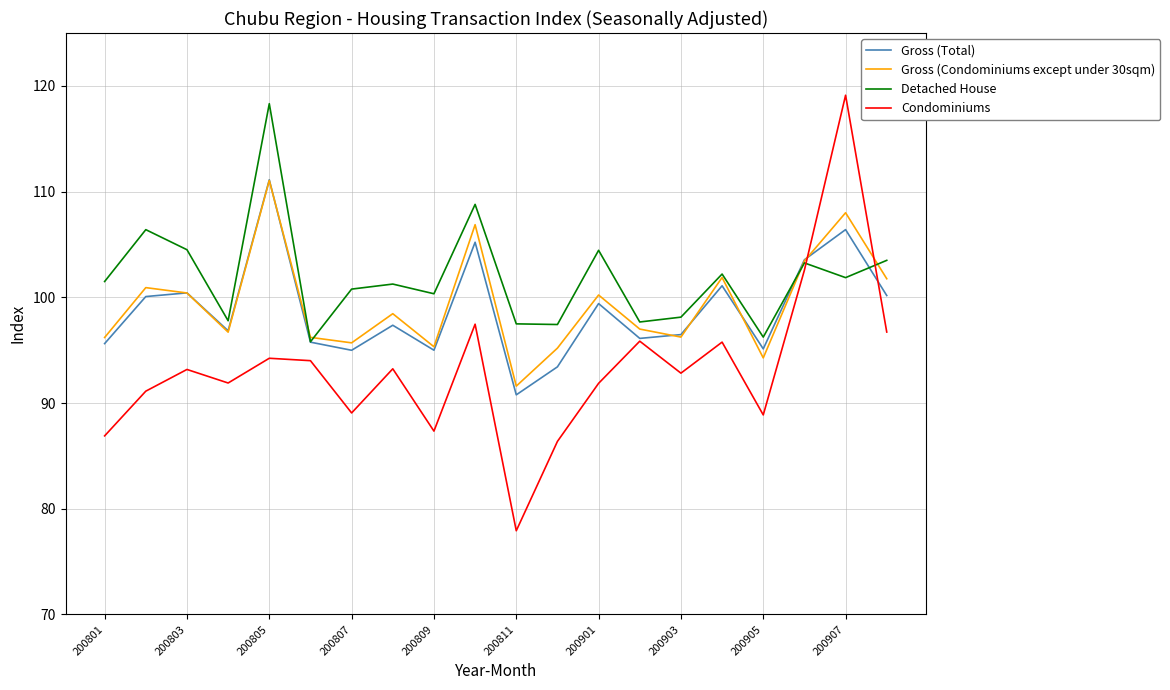

At how many categories does at least one series exceed 89?

20